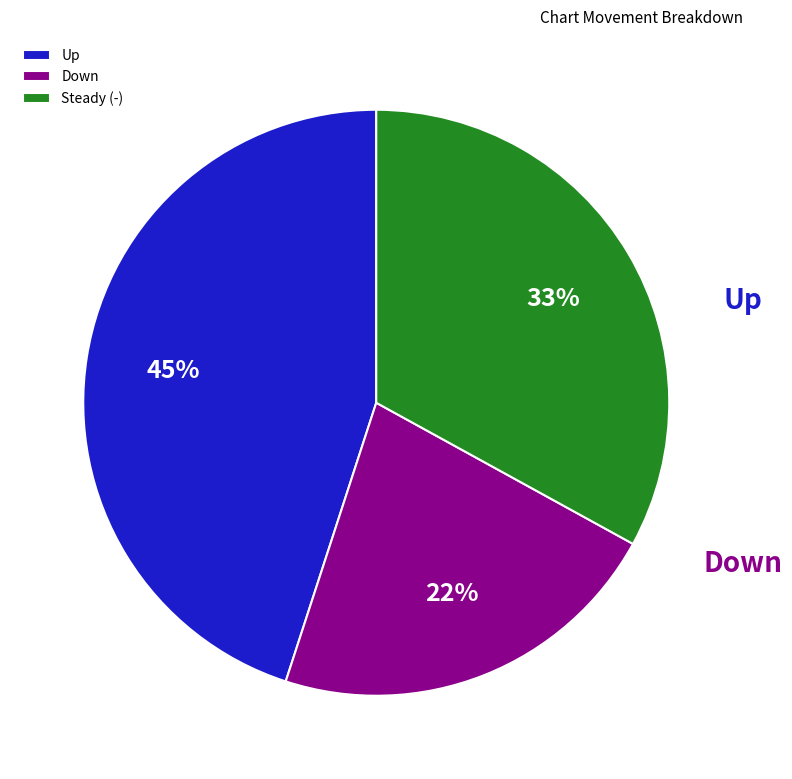

To the nearest percent, what is the difference between the largest and smallest slice percentages?

23%